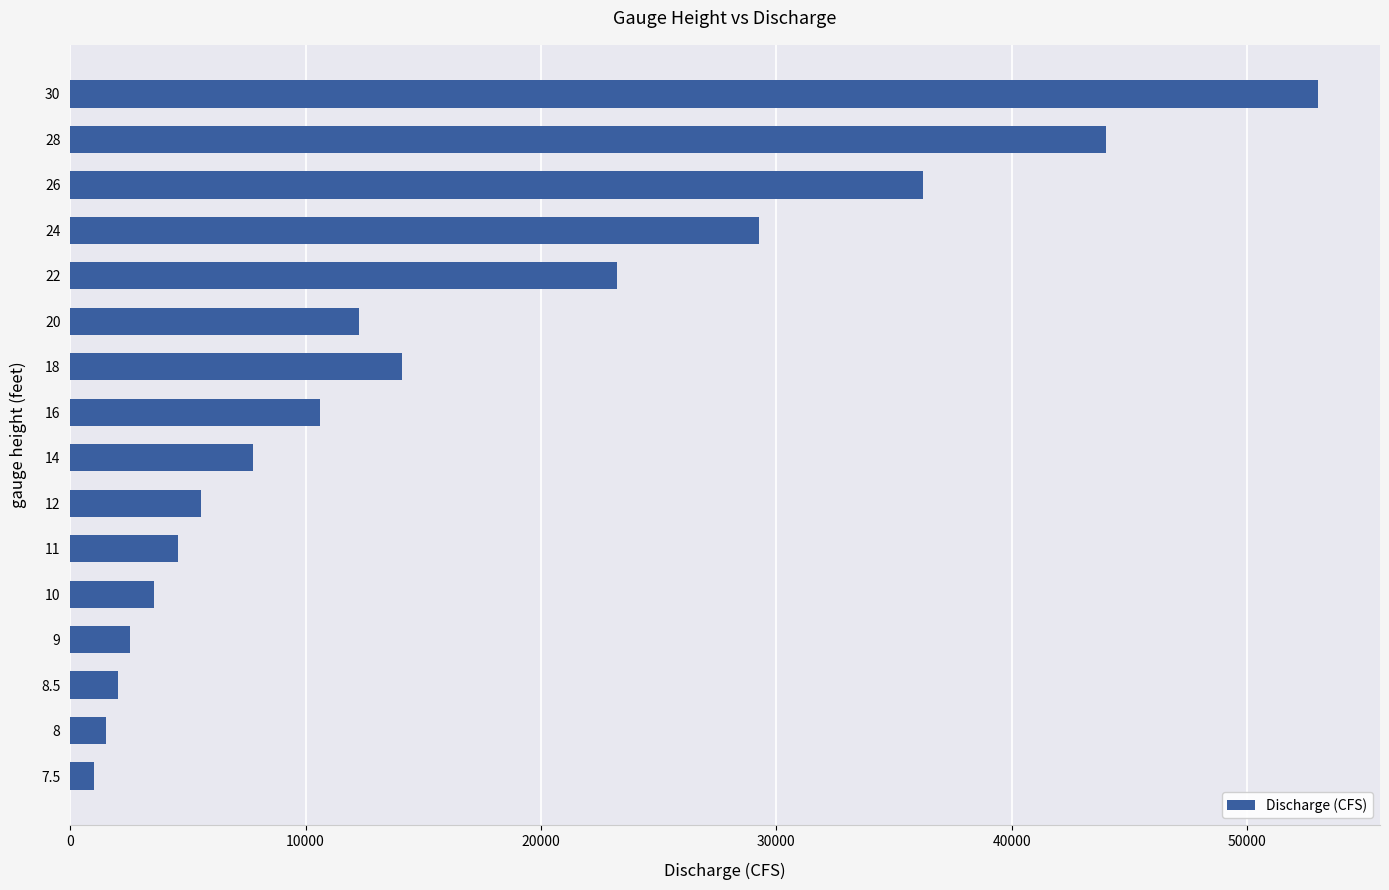

How many distinct data groups are displayed?

1